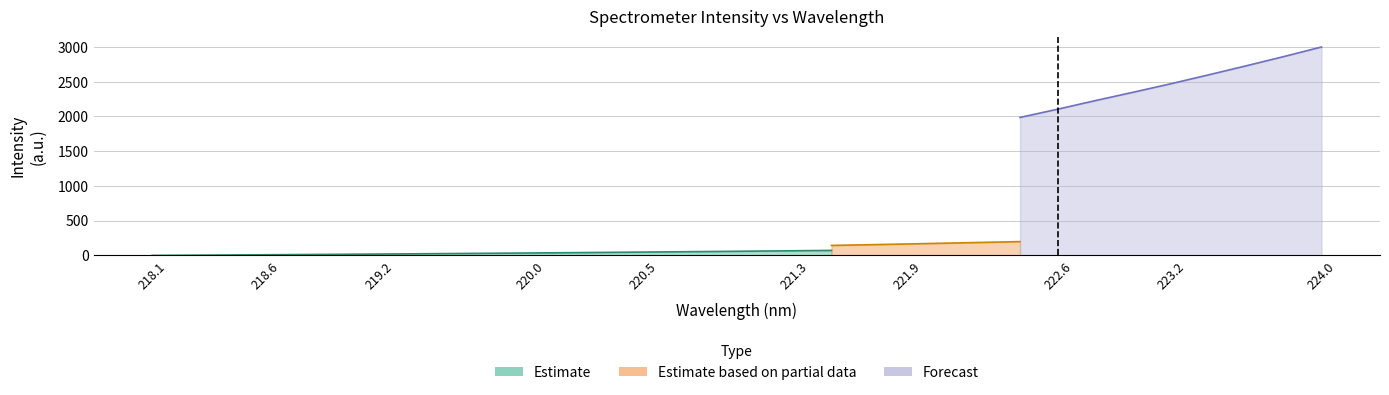

Does the chart display data point markers on the line(s)?

No